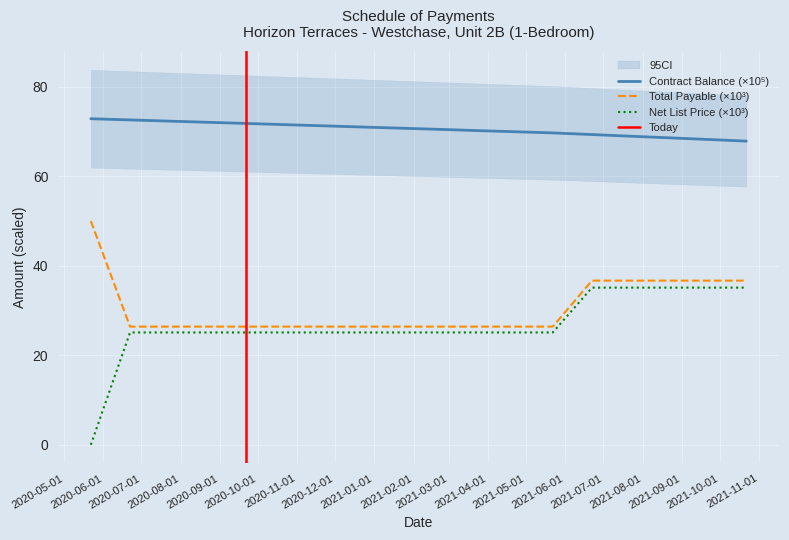

True or false: Total Payable and Contract Balance cross at least once.

False